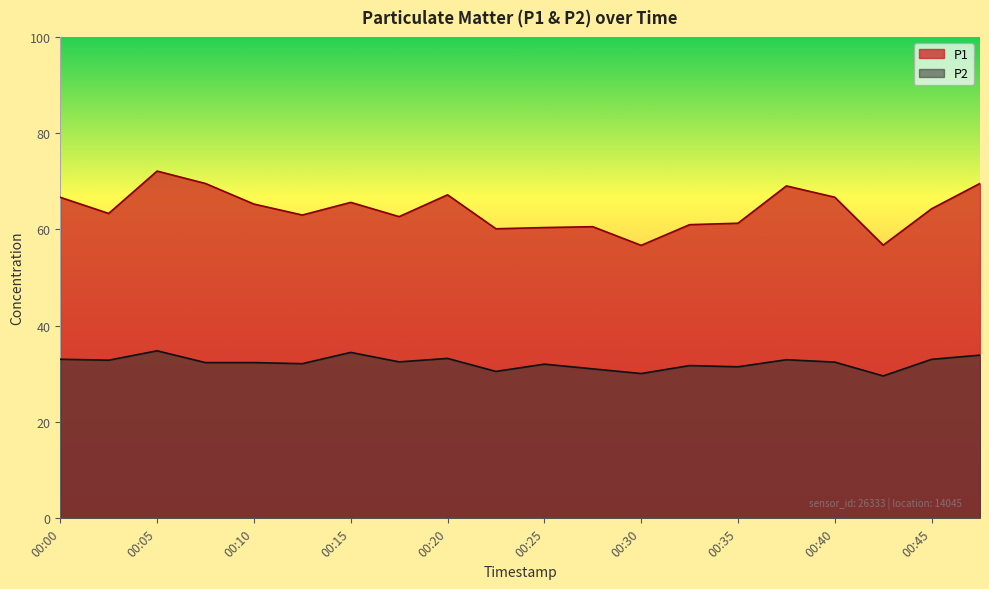

What are all the series names shown in the legend?

P1, P2